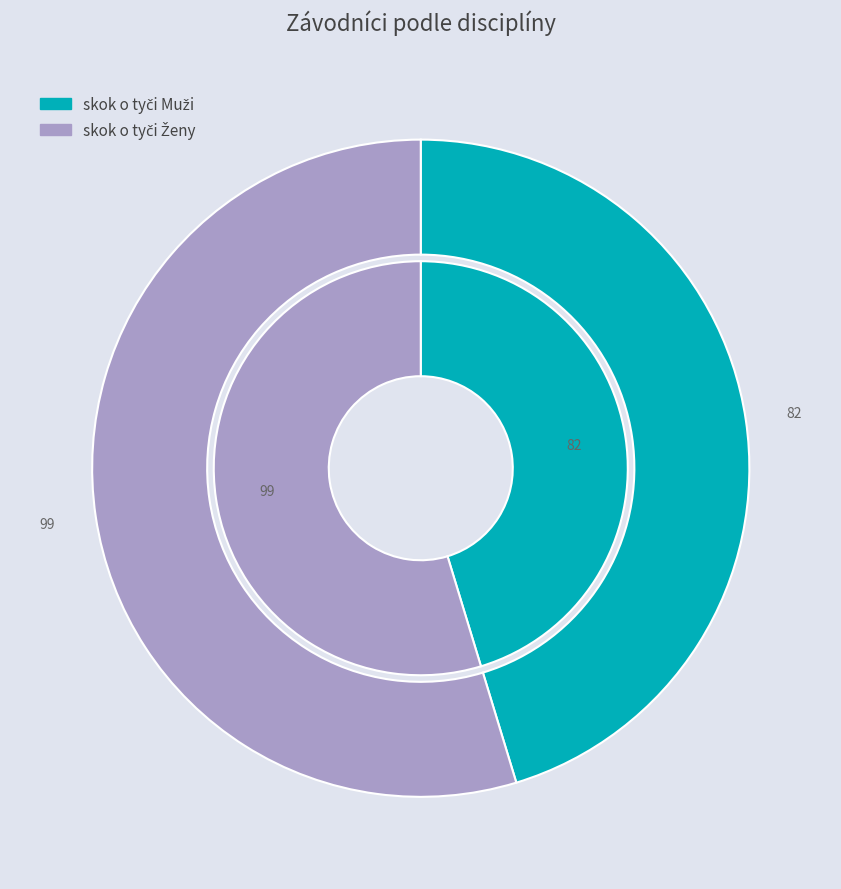

Rank the categories by value from highest to lowest.

skok o tyči Ženy, skok o tyči Muži